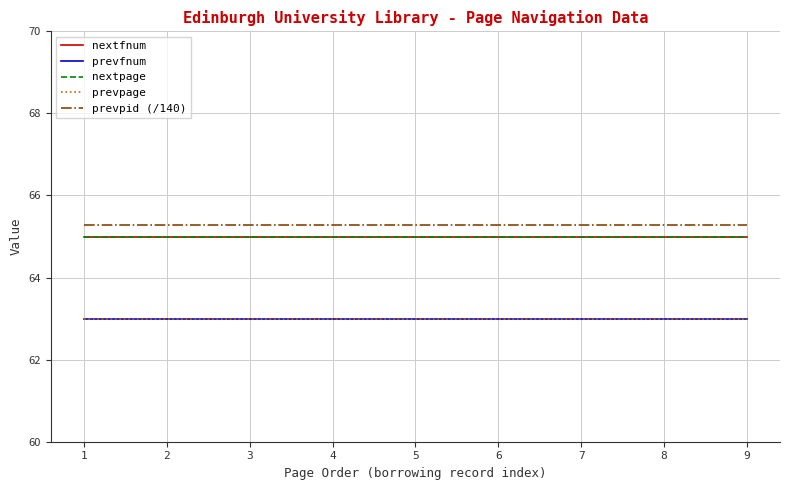

Which series changed the most between 6 and 8?

nextfnum